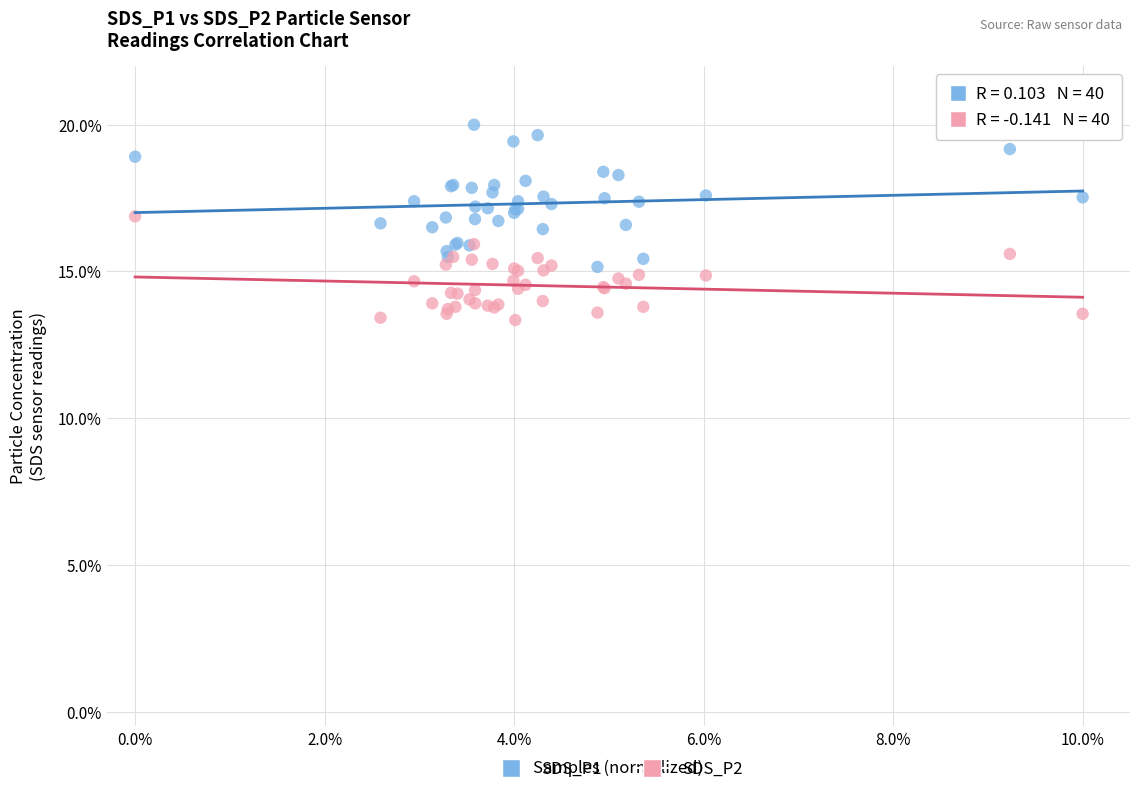

Which series contains the lowest Y value?

SDS_P2